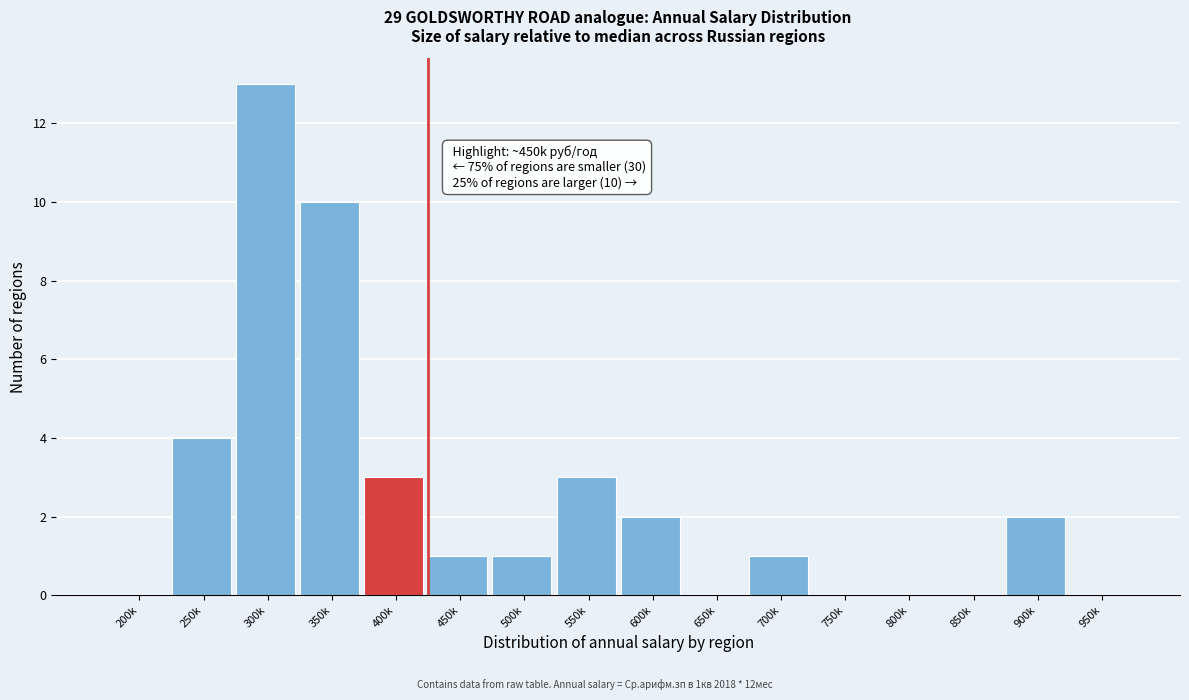

Reading left to right, extract all data points from this chart.

200k=0	250k=4	300k=13	350k=10	400k=3	450k=1	500k=1	550k=3	600k=2	650k=0	700k=1	750k=0	800k=0	850k=0	900k=2	950k=0